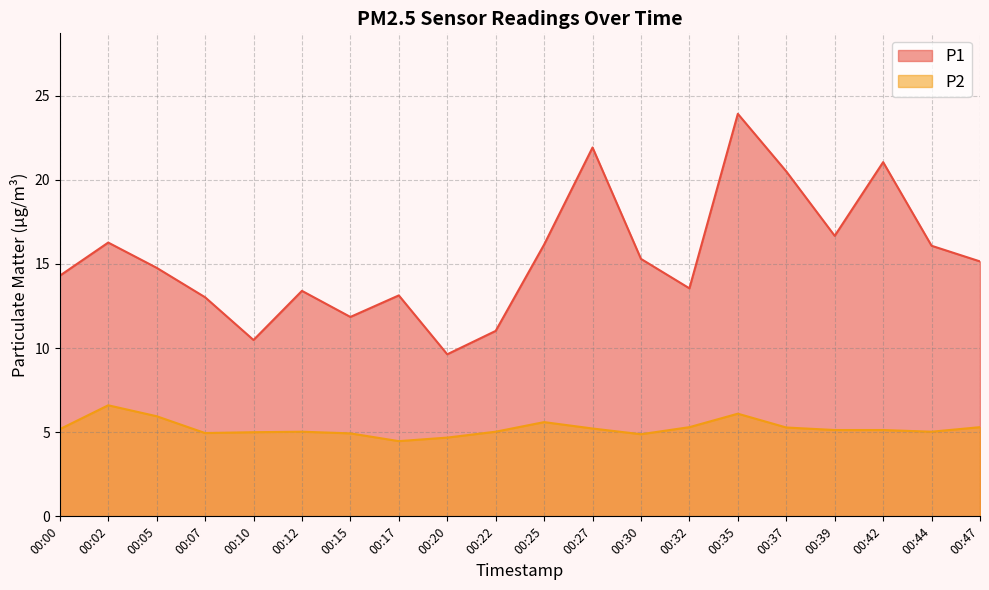

List the labels in order of P2 value, largest first.

00:02, 00:35, 00:05, 00:25, 00:32, 00:47, 00:37, 00:27, 00:00, 00:39, 00:42, 00:12, 00:22, 00:44, 00:10, 00:07, 00:15, 00:30, 00:20, 00:17